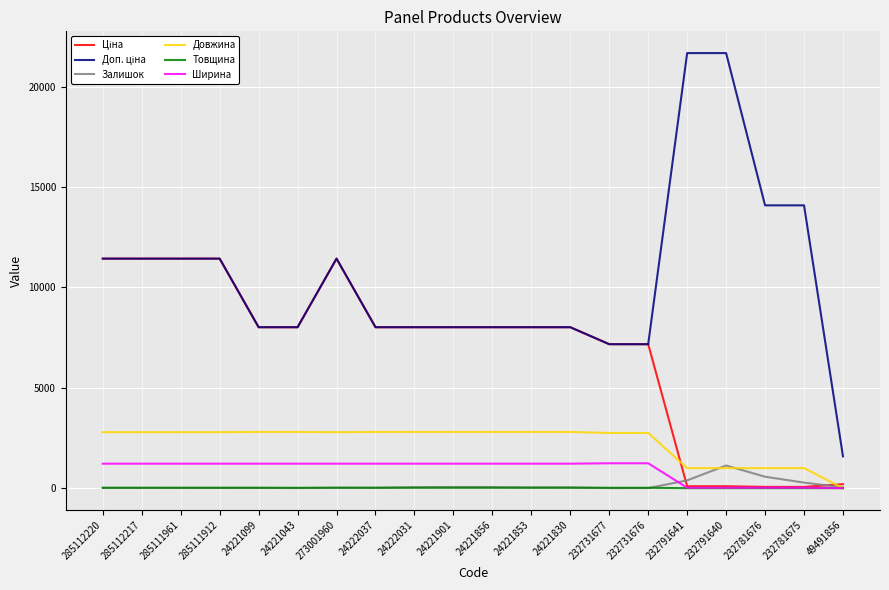

What position from the left is 285111912?

4